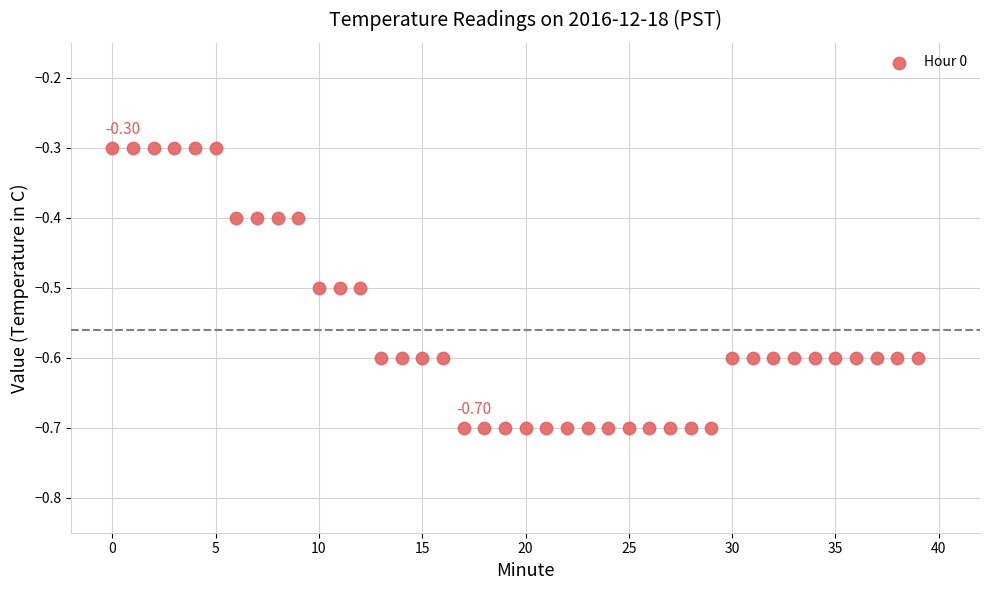

What is the range of Y values (max minus min)?

0.4